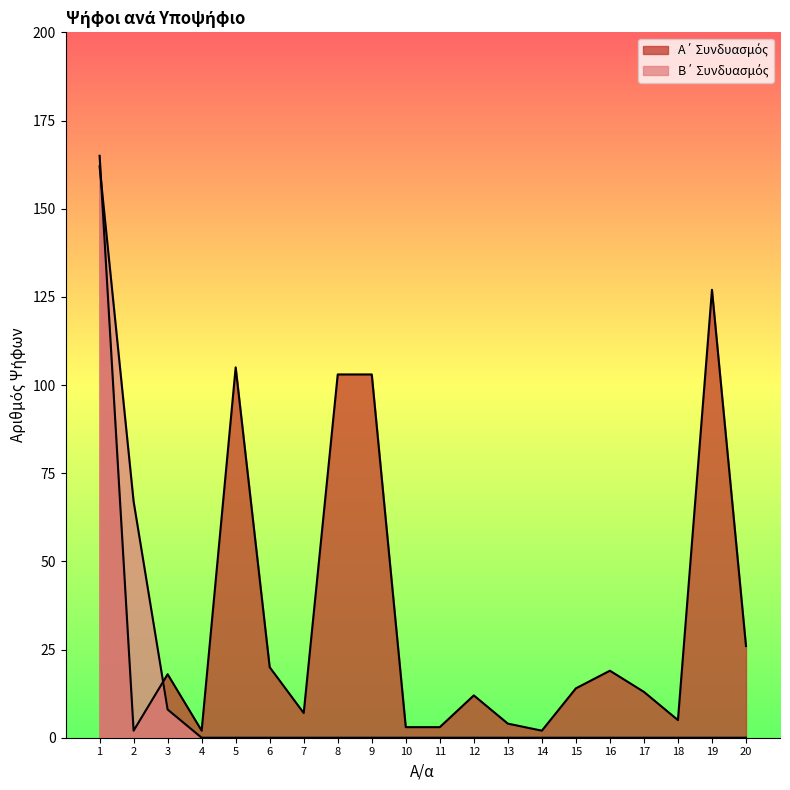

Which category has the highest value across all series?

1